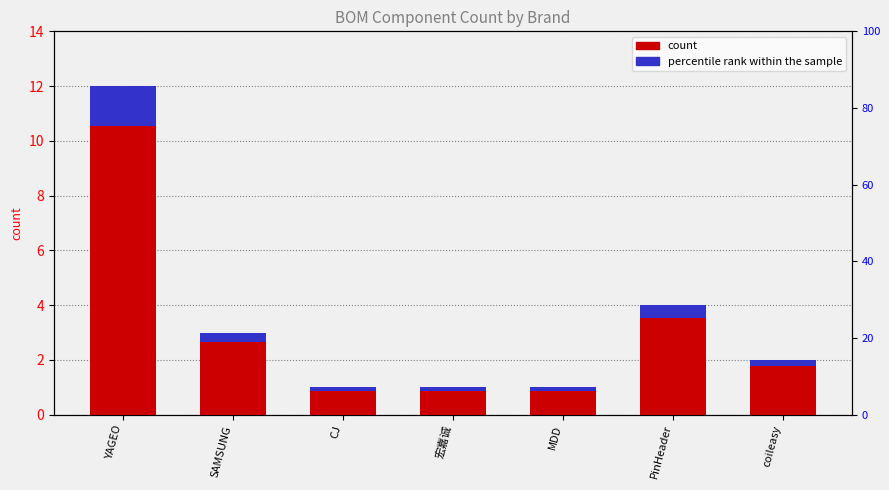

What is the minimum value shown in the chart?

0.1